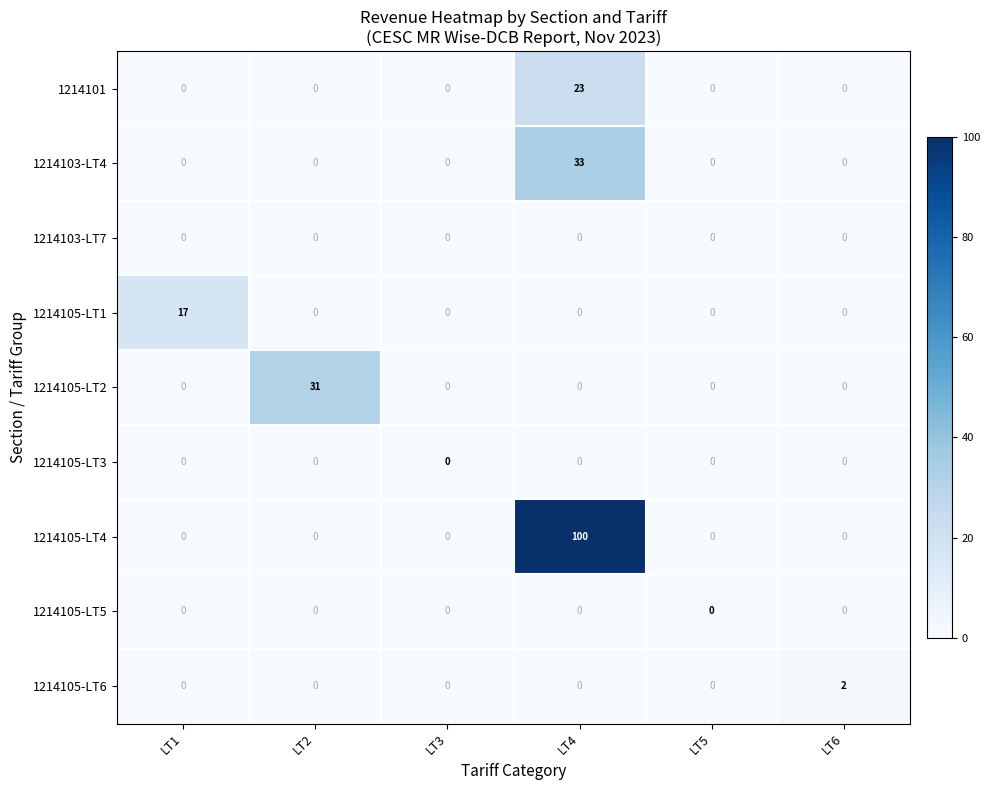

Which label corresponds to the largest value in the chart?

LT4